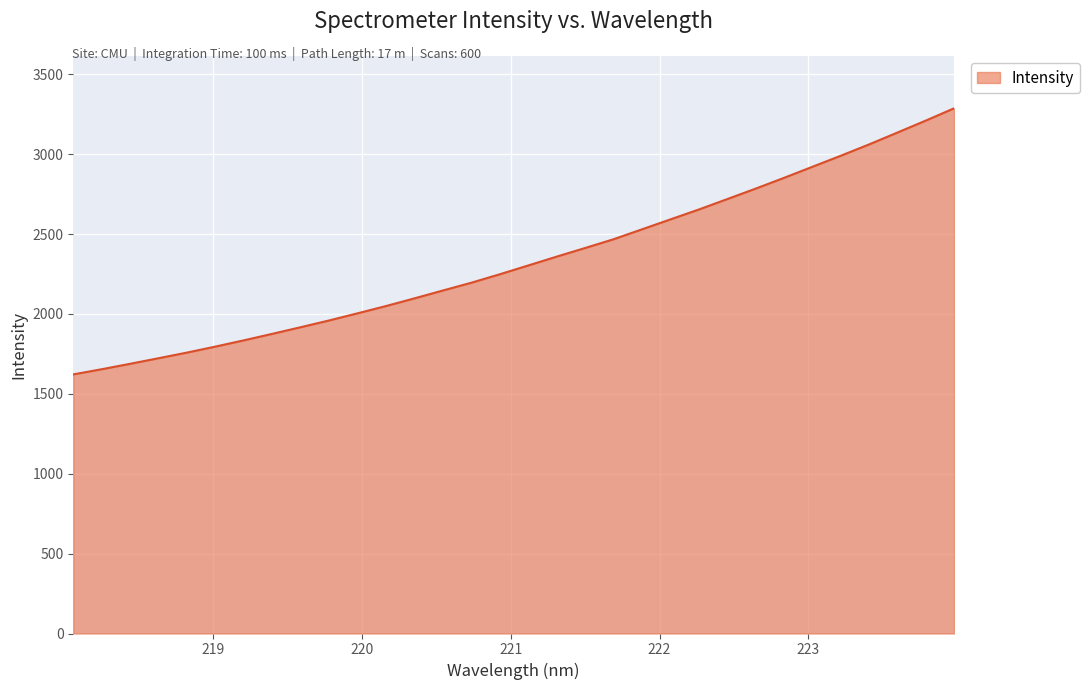

What is the maximum value shown in the chart?

3287.5